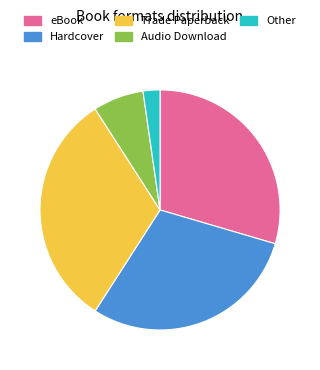

Do Hardcover and eBook together represent more than half of the pie?

Yes